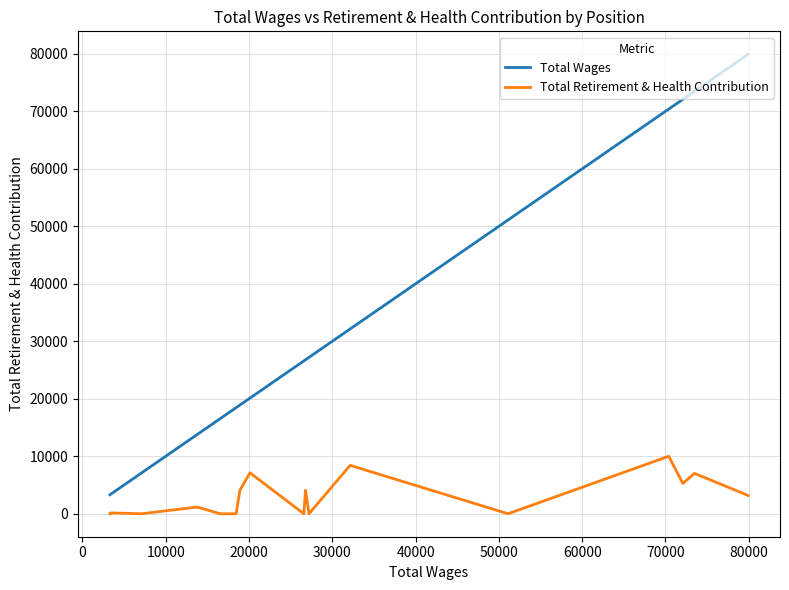

True or false: Total Retirement & Health Contribution and Total Wages intersect in this chart.

False